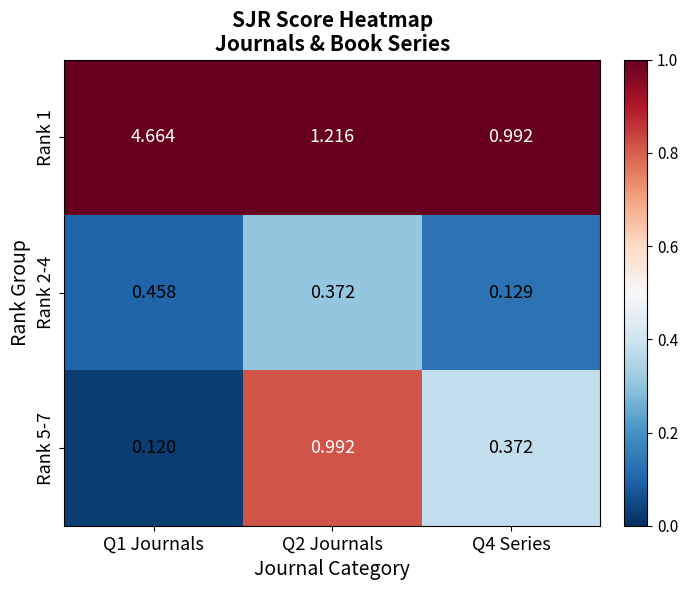

Is the value of Rank 2-4 at Q1 Journals greater than the value of Rank 5-7 at Q4 Series?

Yes